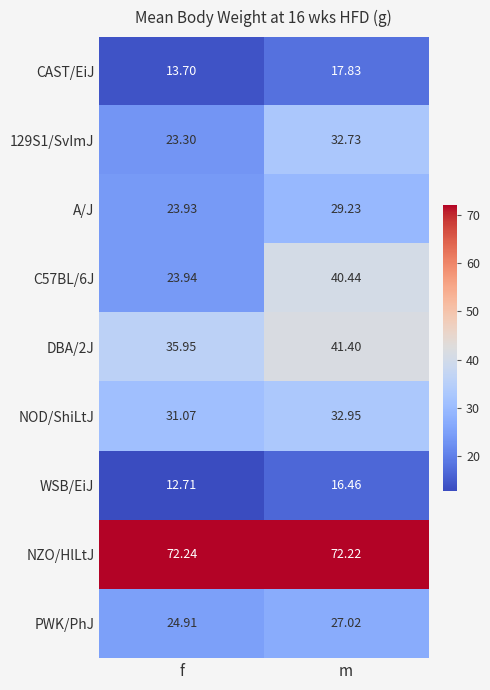

Which series has the largest total across all categories?

NZO/HlLtJ